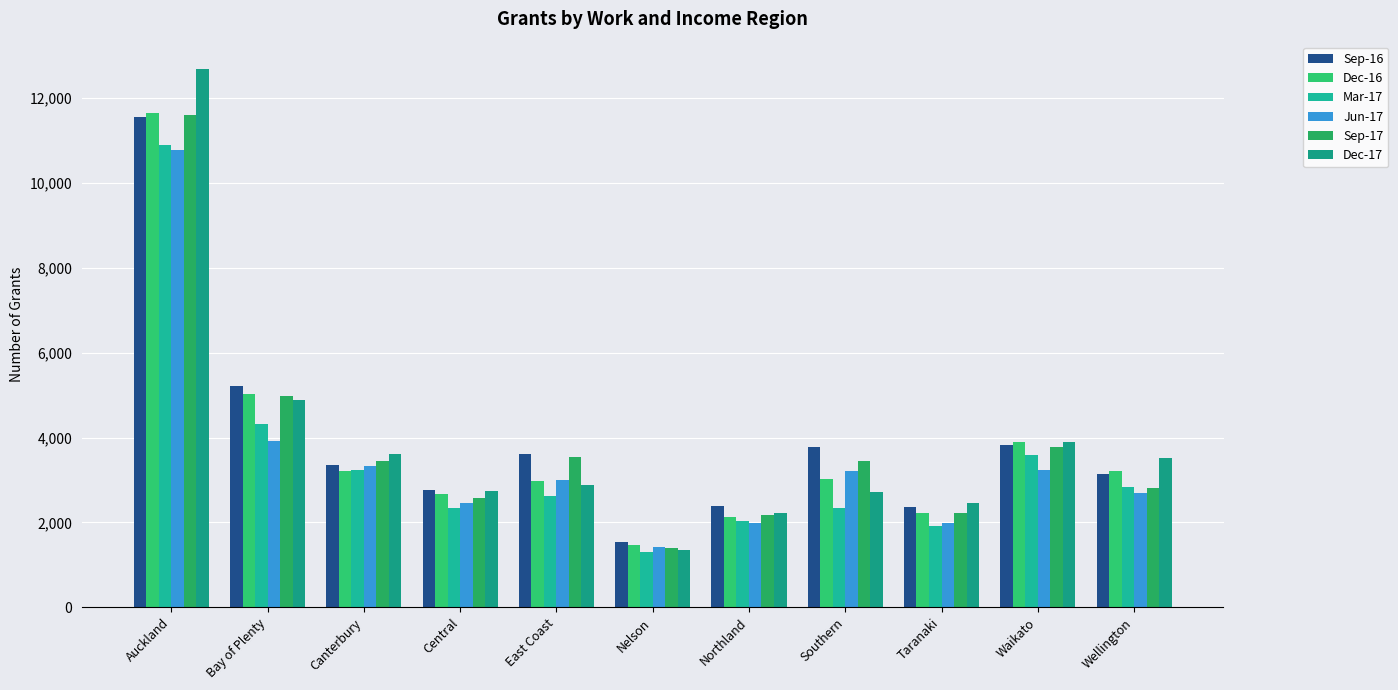

What is the label of the 3rd bar from the left?

Canterbury